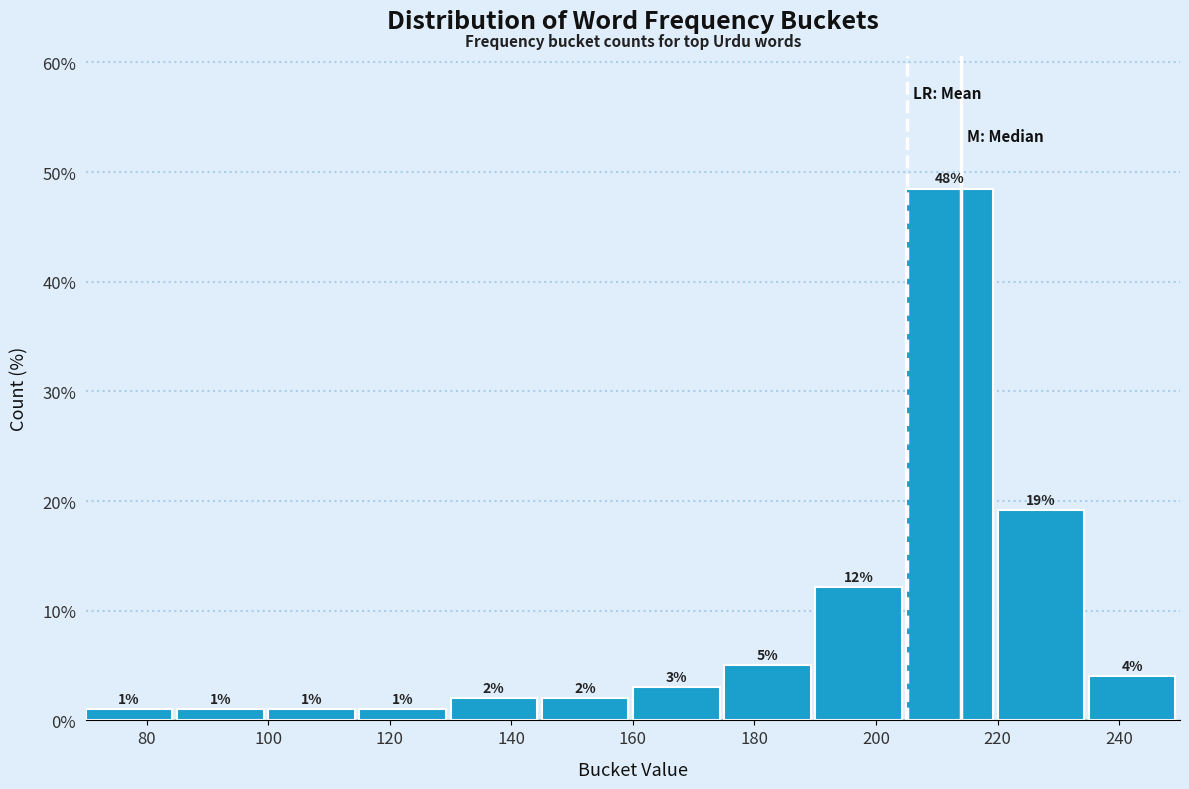

Which range on the x-axis has the tallest bar?

205 to 220